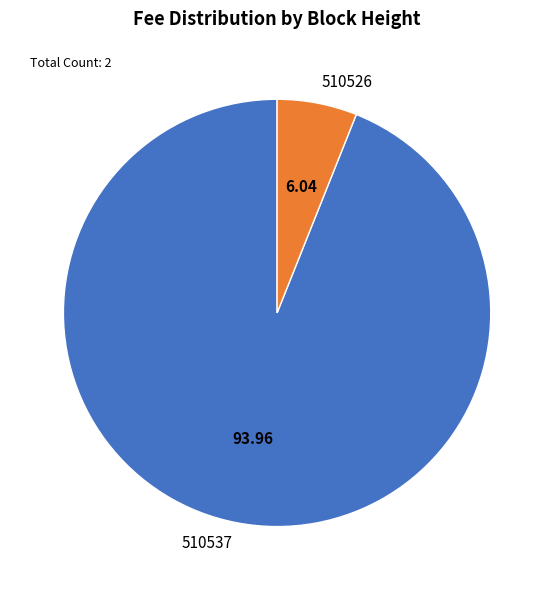

Rank the categories by value from lowest to highest.

510526, 510537